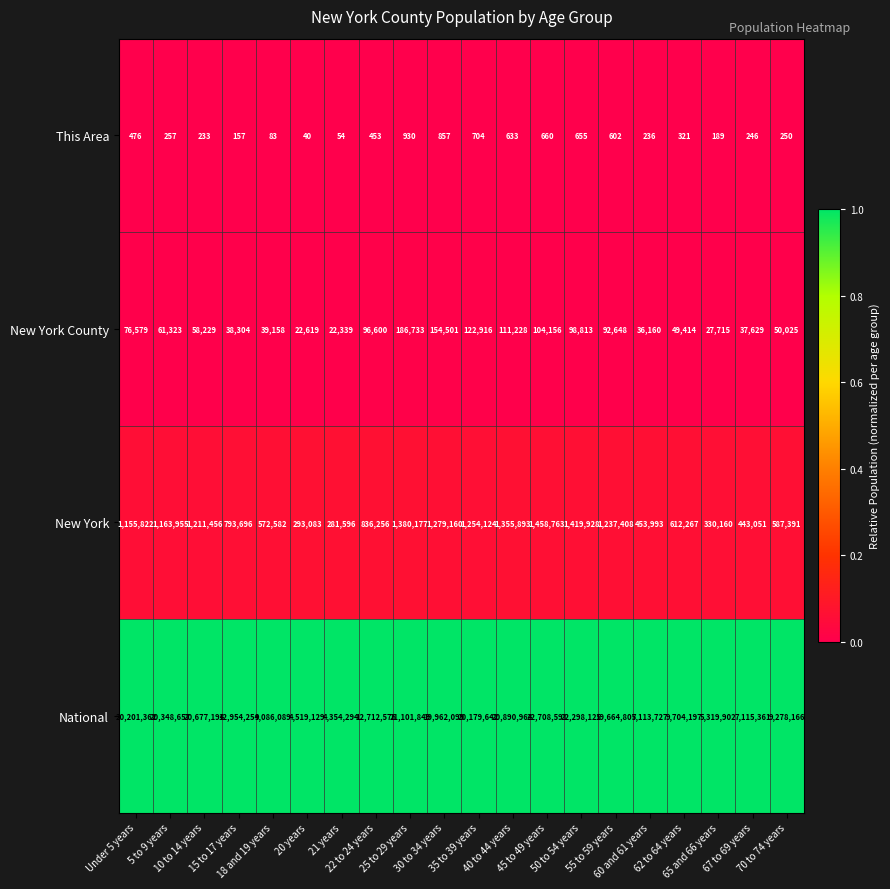

Which series has the widest spread of values?

National